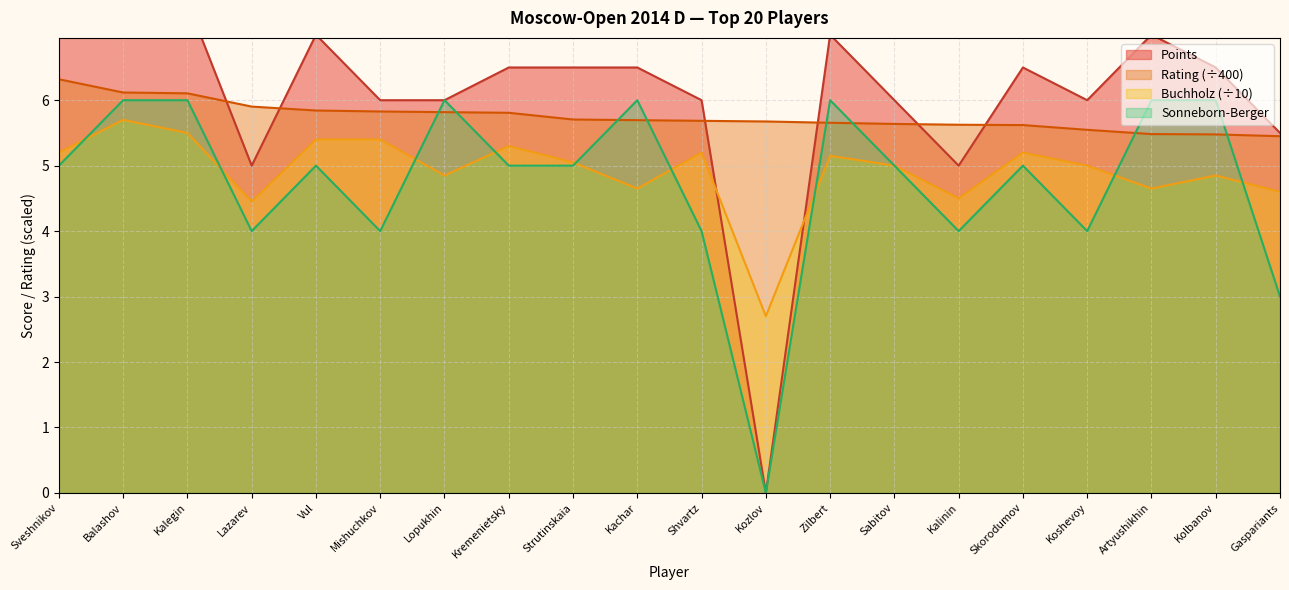

Rank the categories by Sonneborn value from lowest to highest.

Kozlov, Gaspariants, Lazarev, Mishuchkov, Shvartz, Kalinin, Koshevoy, Sveshnikov, Vul, Kremenietsky, Strutinskaia, Sabitov, Skorodumov, Balashov, Kalegin, Lopukhin, Kachar, Zilbert, Artyushikhin, Kolbanov